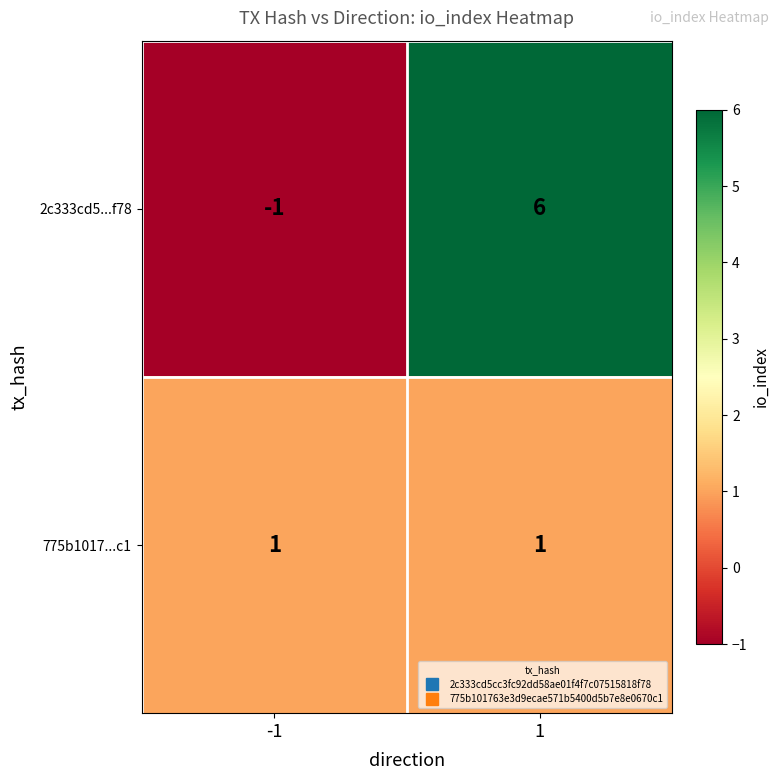

What is the smallest value displayed?

-1